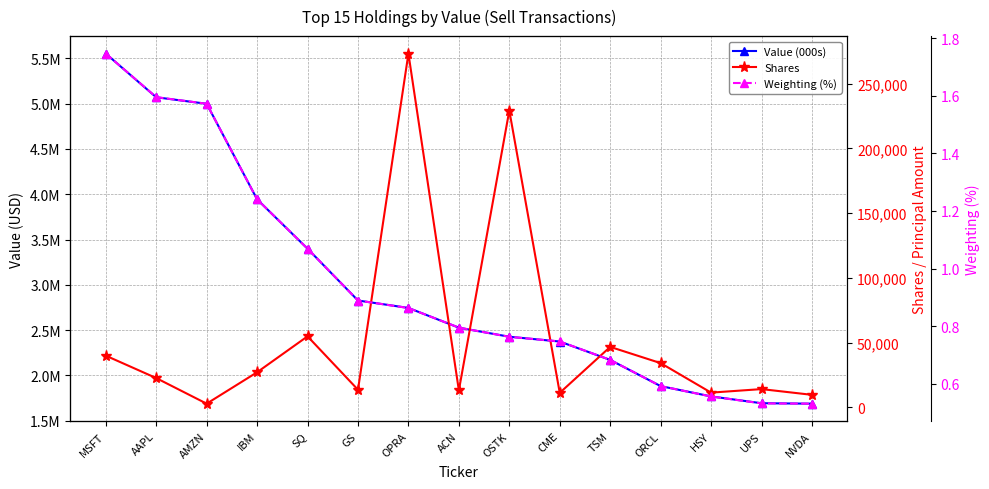

Between SQ and ACN, which series saw the biggest shift?

Value (000s)